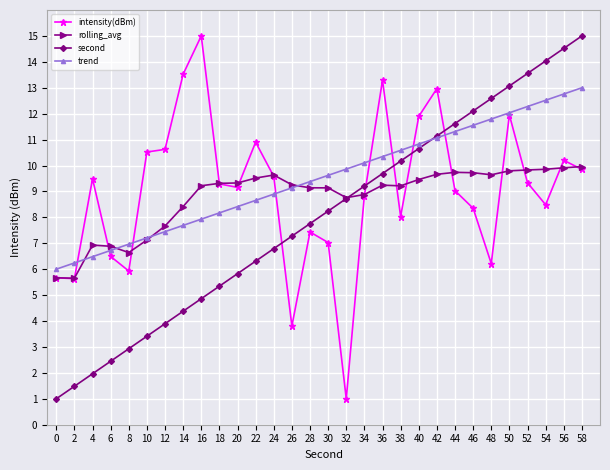

What is the average value of the trend series?

9.5